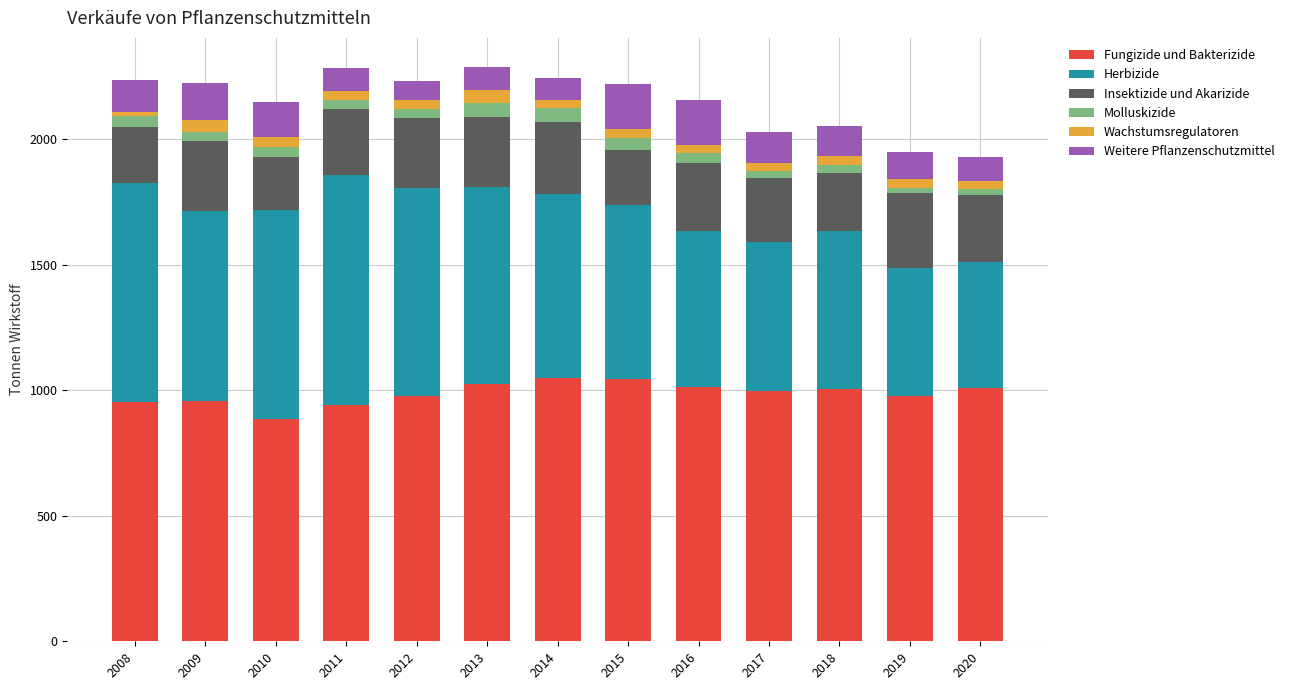

Which category has the lowest value in the Fungizide und Bakterizide series?

2010